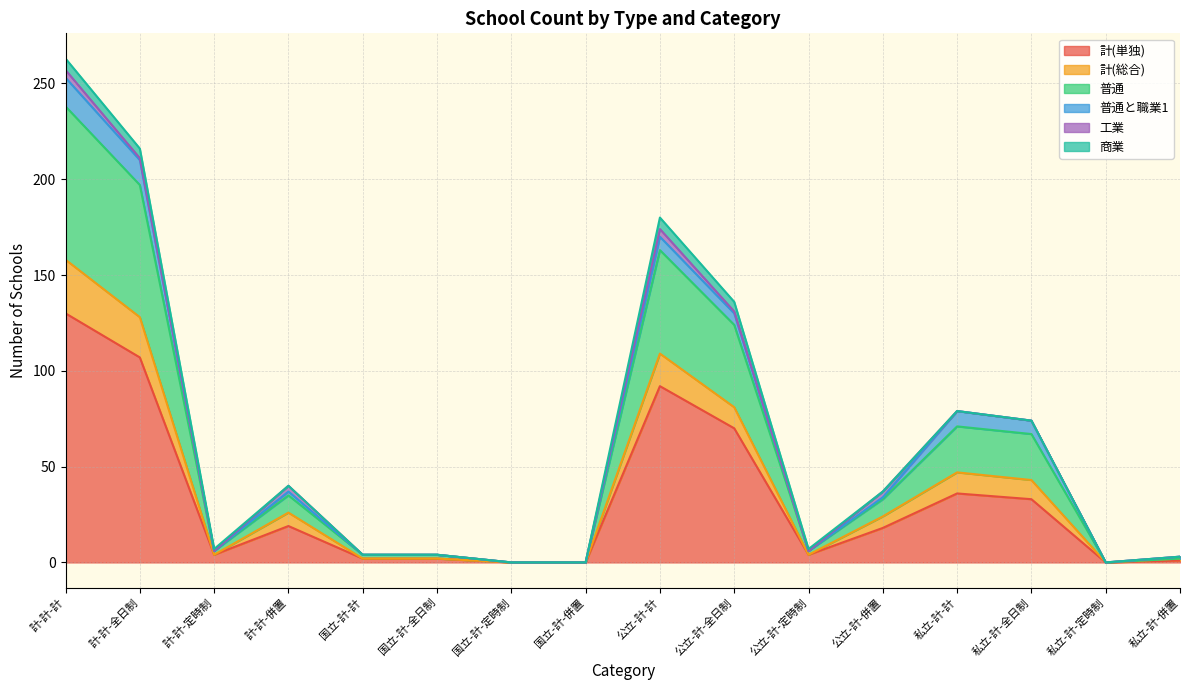

At which category is the sum across all series the highest?

計-計-計